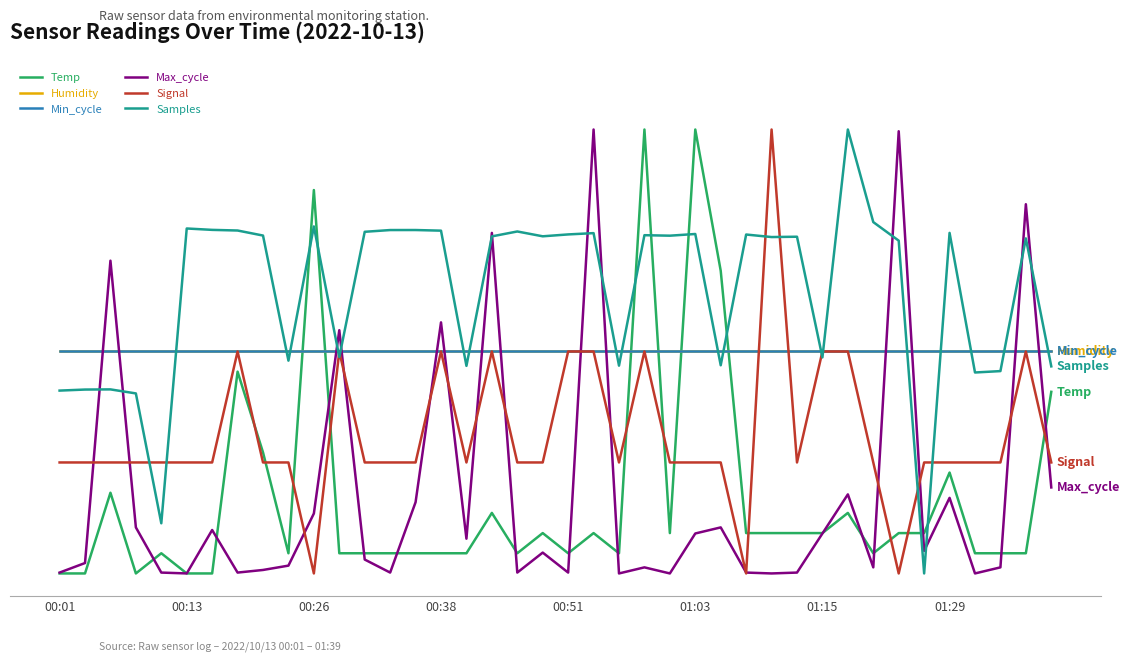

Is this an area chart (filled region under the line)?

No